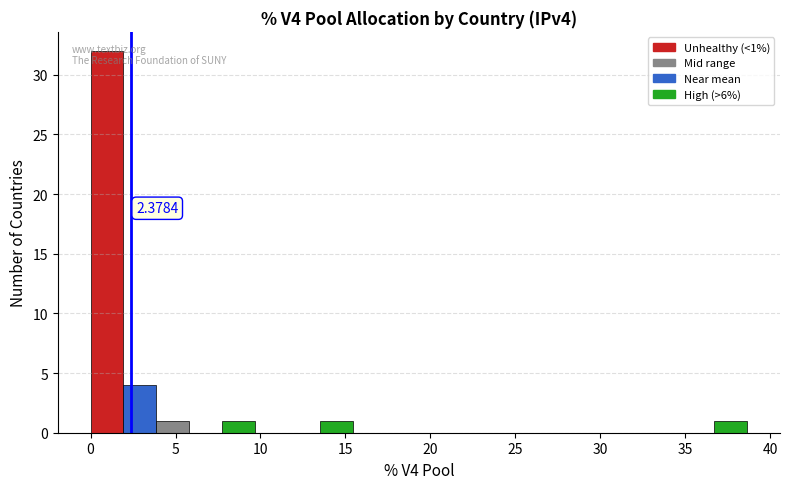

Around what value on the x-axis is the tallest bar? Give the approximate position of its centre, as read against the axis.

1.0